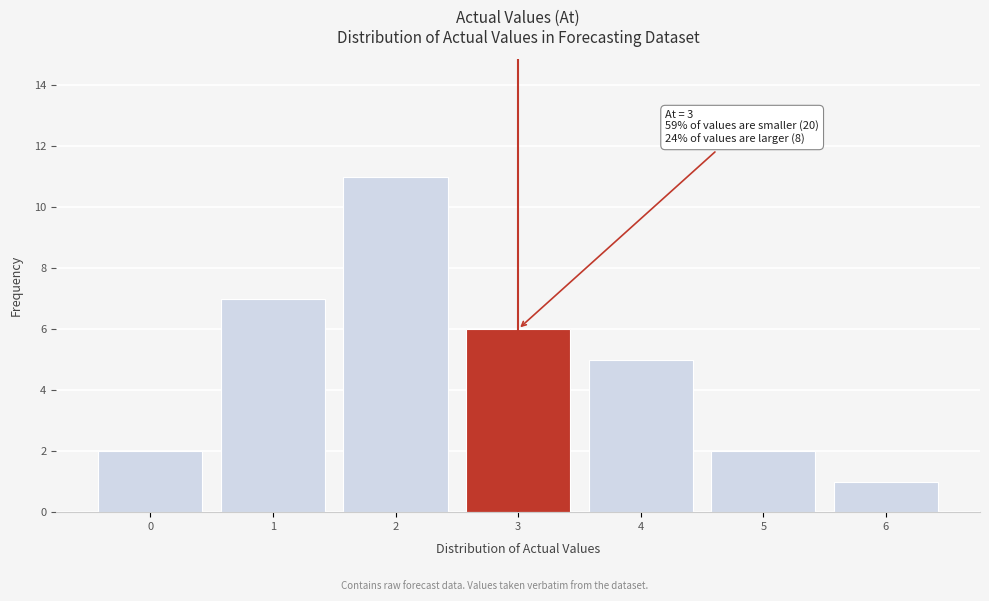

Over which range of the x-axis is the bar tallest?

1.5 to 2.5